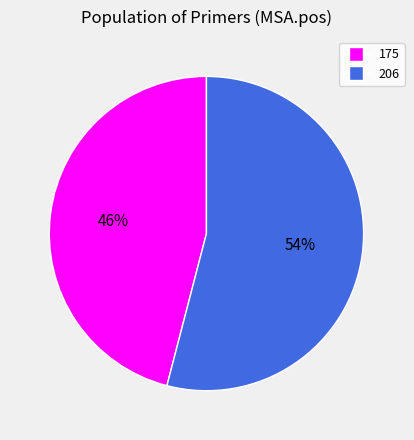

Is there any slice that represents more than half of the pie?

Yes